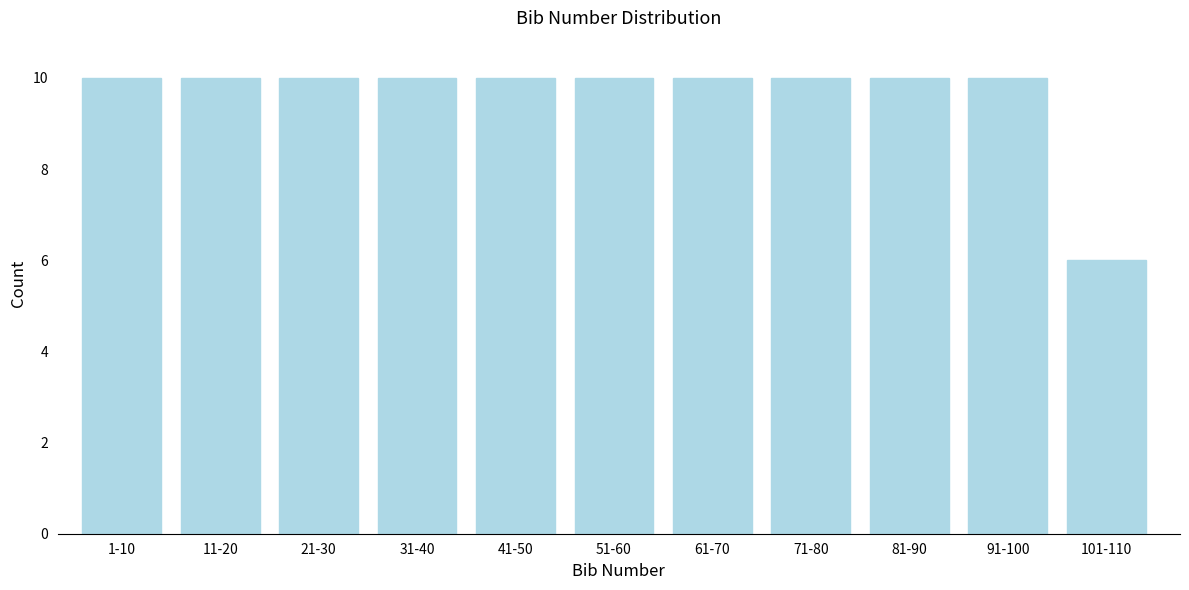

Reading left to right, what are all the values shown in this chart?

1-10=10	11-20=10	21-30=10	31-40=10	41-50=10	51-60=10	61-70=10	71-80=10	81-90=10	91-100=10	101-110=6